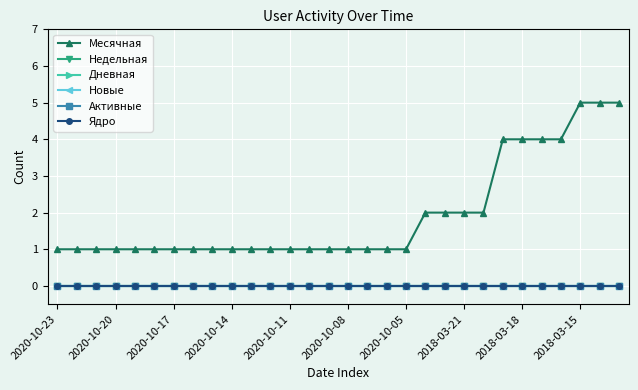

Rank the series by their maximum value, from lowest to highest.

Недельная, Дневная, Новые, Активные, Ядро, Месячная